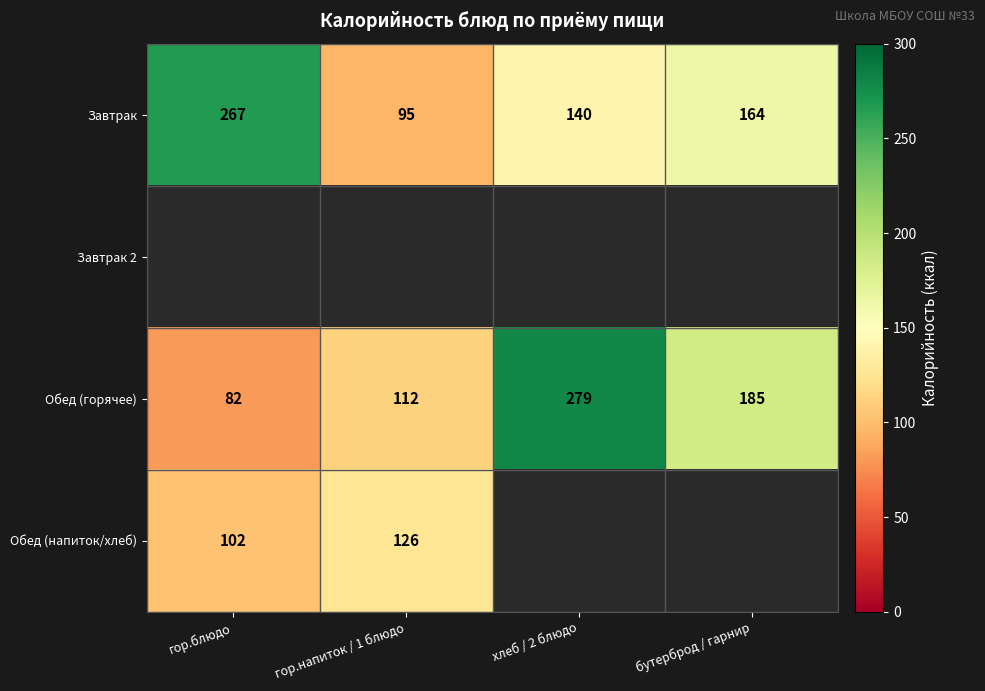

Which has a higher value, бутерброд / гарнир or гор.напиток / 1 блюдо?

бутерброд / гарнир